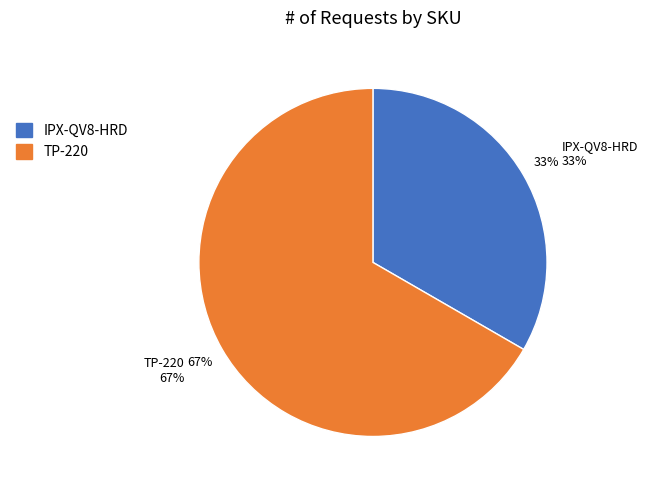

The TP-220 slice represents 67% of the pie. True or false?

True